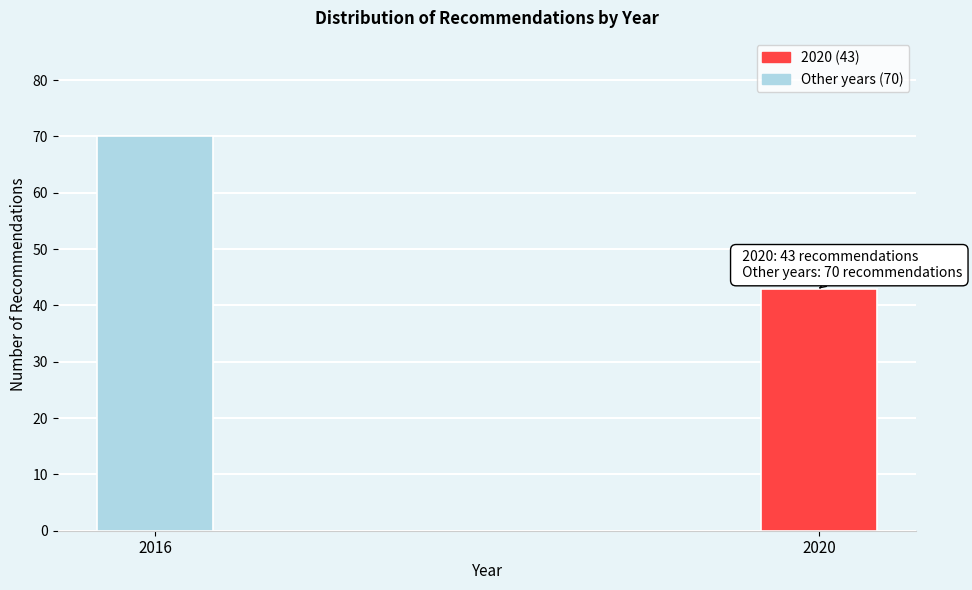

Reading right to left, extract all data points from this chart.

43	70